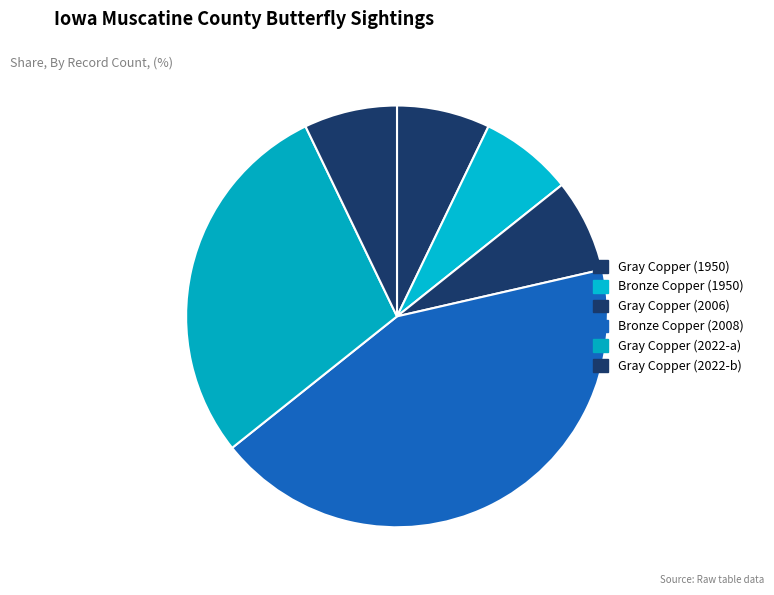

How many slices are in this pie chart?

6